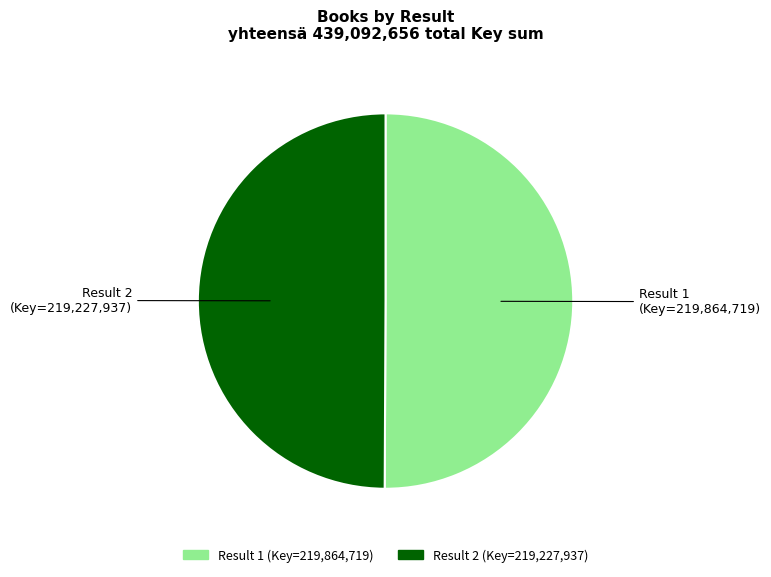

What is the ratio of the value at Result 1 to the value at Result 2?

1.0